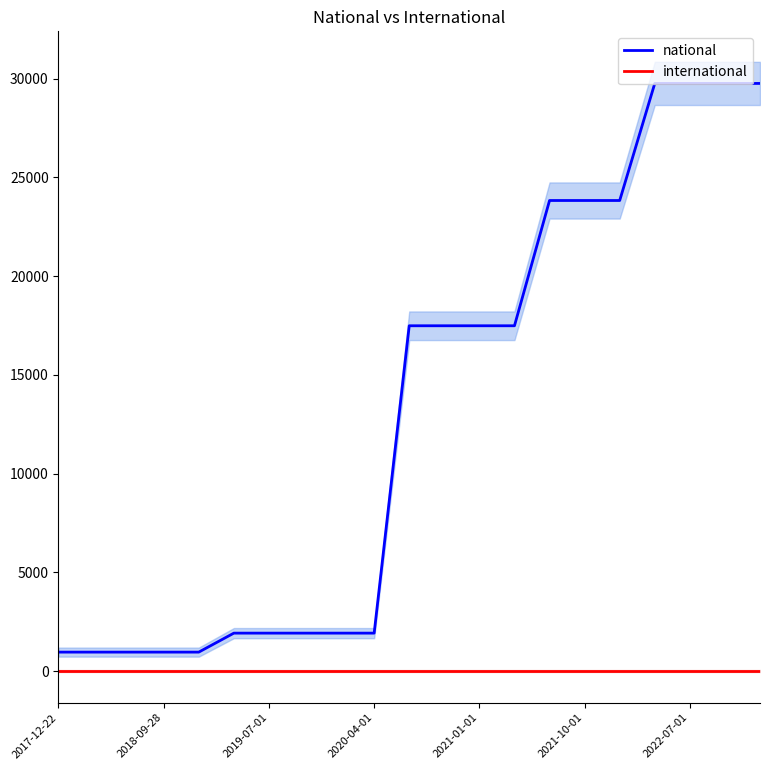

What is the difference between the second highest and minimum values in the national series?

28787